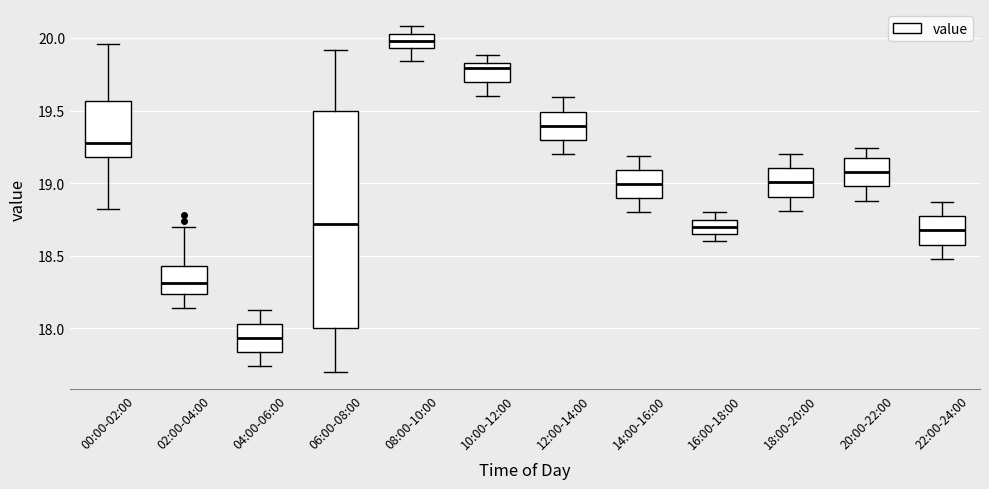

Reading left to right, read every box against the y-axis: the position of its median line, the range the box covers, and the ends of its whiskers. The values are not printed on the chart, so give them approximately, as read against the axis.

00:00-02:00: median 19.30, box 19.20 to 19.55, whiskers 18.80 to 19.95
02:00-04:00: median 18.30, box 18.25 to 18.45, whiskers 18.15 to 18.70
04:00-06:00: median 17.95, box 17.85 to 18.05, whiskers 17.75 to 18.15
06:00-08:00: median 18.70, box 18.00 to 19.50, whiskers 17.70 to 19.90
08:00-10:00: median 20.00, box 19.95 to 20.05, whiskers 19.85 to 20.10
10:00-12:00: median 19.80, box 19.70 to 19.85, whiskers 19.60 to 19.90
12:00-14:00: median 19.40, box 19.30 to 19.50, whiskers 19.20 to 19.60
14:00-16:00: median 19.00, box 18.90 to 19.10, whiskers 18.80 to 19.20
16:00-18:00: median 18.70, box 18.65 to 18.75, whiskers 18.60 to 18.80
18:00-20:00: median 19.00, box 18.90 to 19.10, whiskers 18.80 to 19.20
20:00-22:00: median 19.10, box 19.00 to 19.15, whiskers 18.90 to 19.25
22:00-24:00: median 18.70, box 18.60 to 18.75, whiskers 18.50 to 18.85